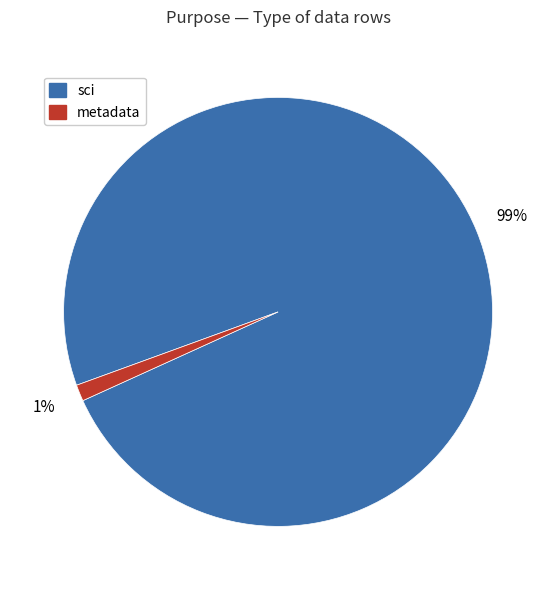

Does any single category account for the majority?

Yes